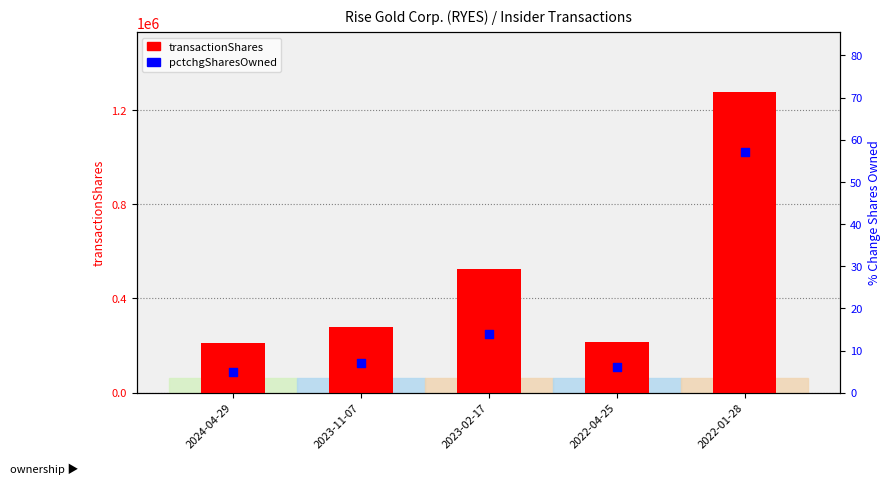

Which series contains the highest Y value?

transactionShares